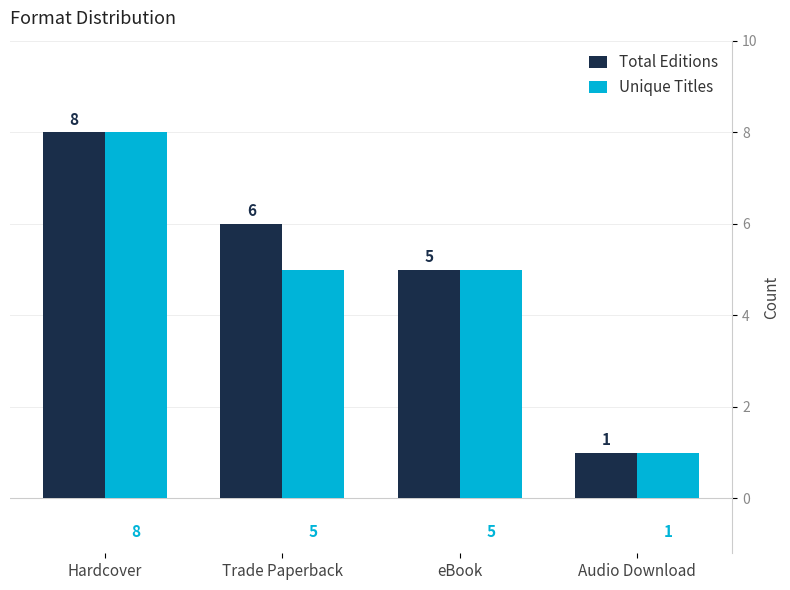

How many bars are there in total?

8